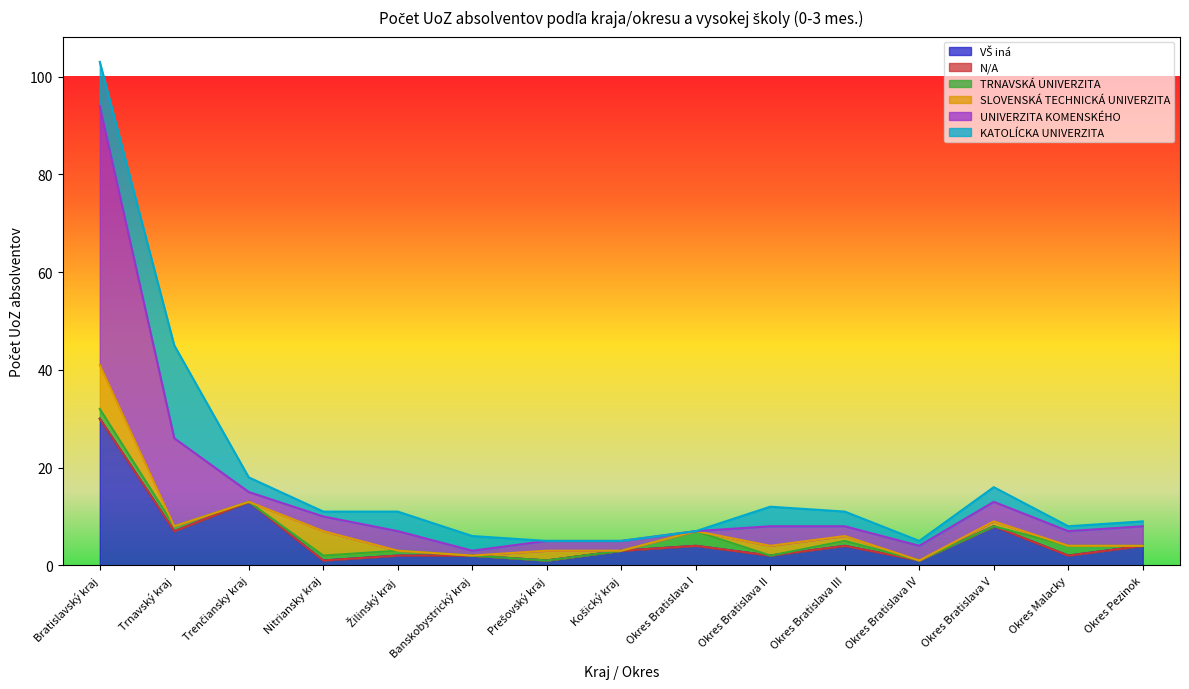

True or false: UNIVERZITA KOMENSKÉHO has a value of 2 at Prešovský kraj.

True